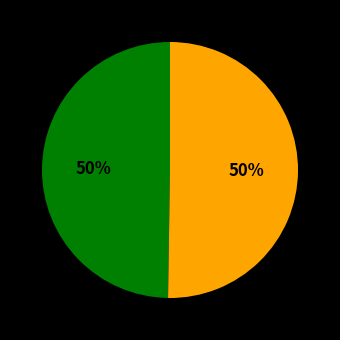

How many segments does this pie chart have?

2